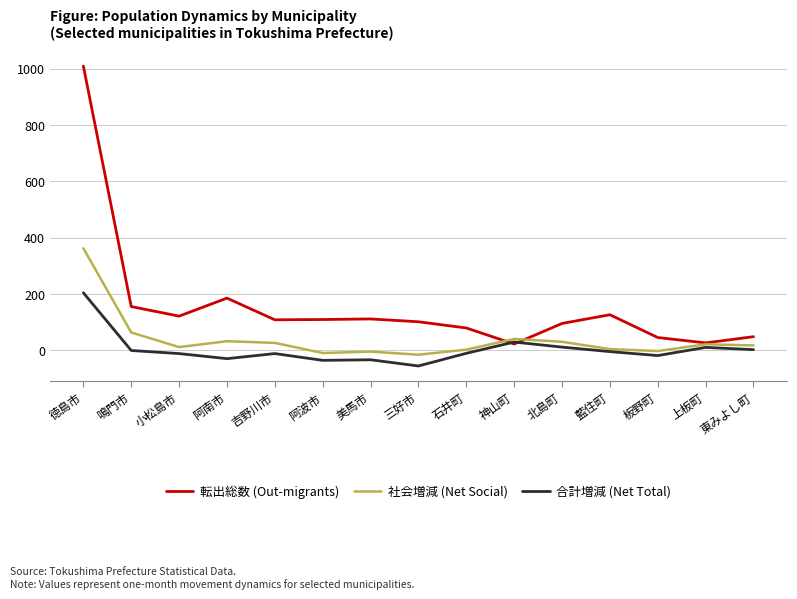

Which series has the largest total across all categories?

転出総数 (Out-migrants)